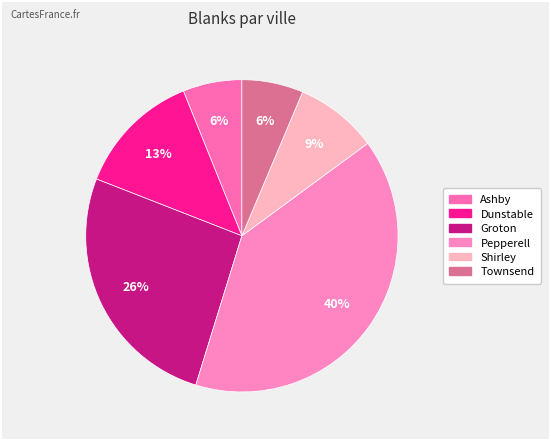

How many segments does this pie chart have?

6